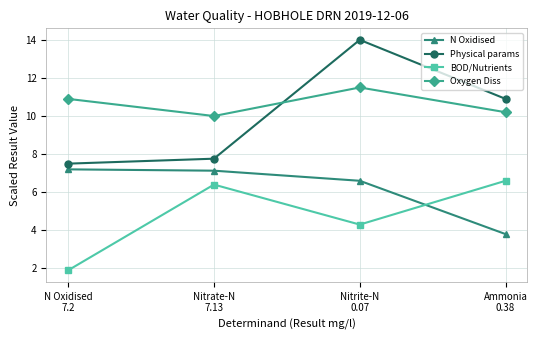

Reading left to right, list all the values displayed in this chart.

N Oxidised: N Oxidised
7.2=7.2	Nitrate-N
7.13=7.1	Nitrite-N
0.07=6.6	Ammonia
0.38=3.8
Physical params: N Oxidised
7.2=7.5	Nitrate-N
7.13=7.8	Nitrite-N
0.07=14.0	Ammonia
0.38=10.9
BOD/Nutrients: N Oxidised
7.2=1.9	Nitrate-N
7.13=6.4	Nitrite-N
0.07=4.3	Ammonia
0.38=6.6
Oxygen Diss: N Oxidised
7.2=10.9	Nitrate-N
7.13=10.0	Nitrite-N
0.07=11.5	Ammonia
0.38=10.2